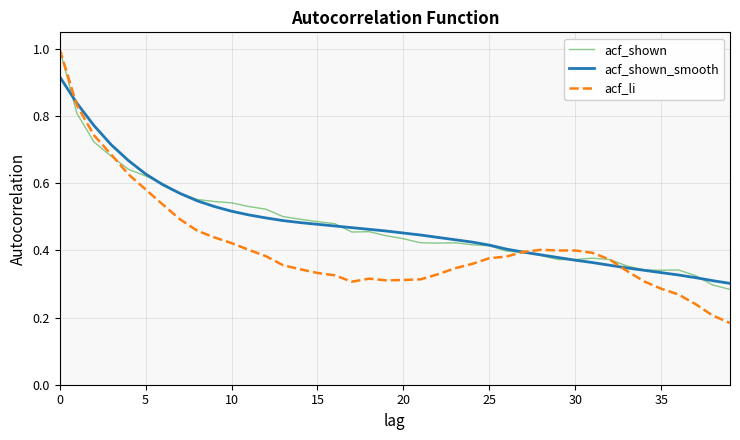

After their last crossing, which series has the higher values: acf_shown_smooth or acf_shown?

acf_shown_smooth